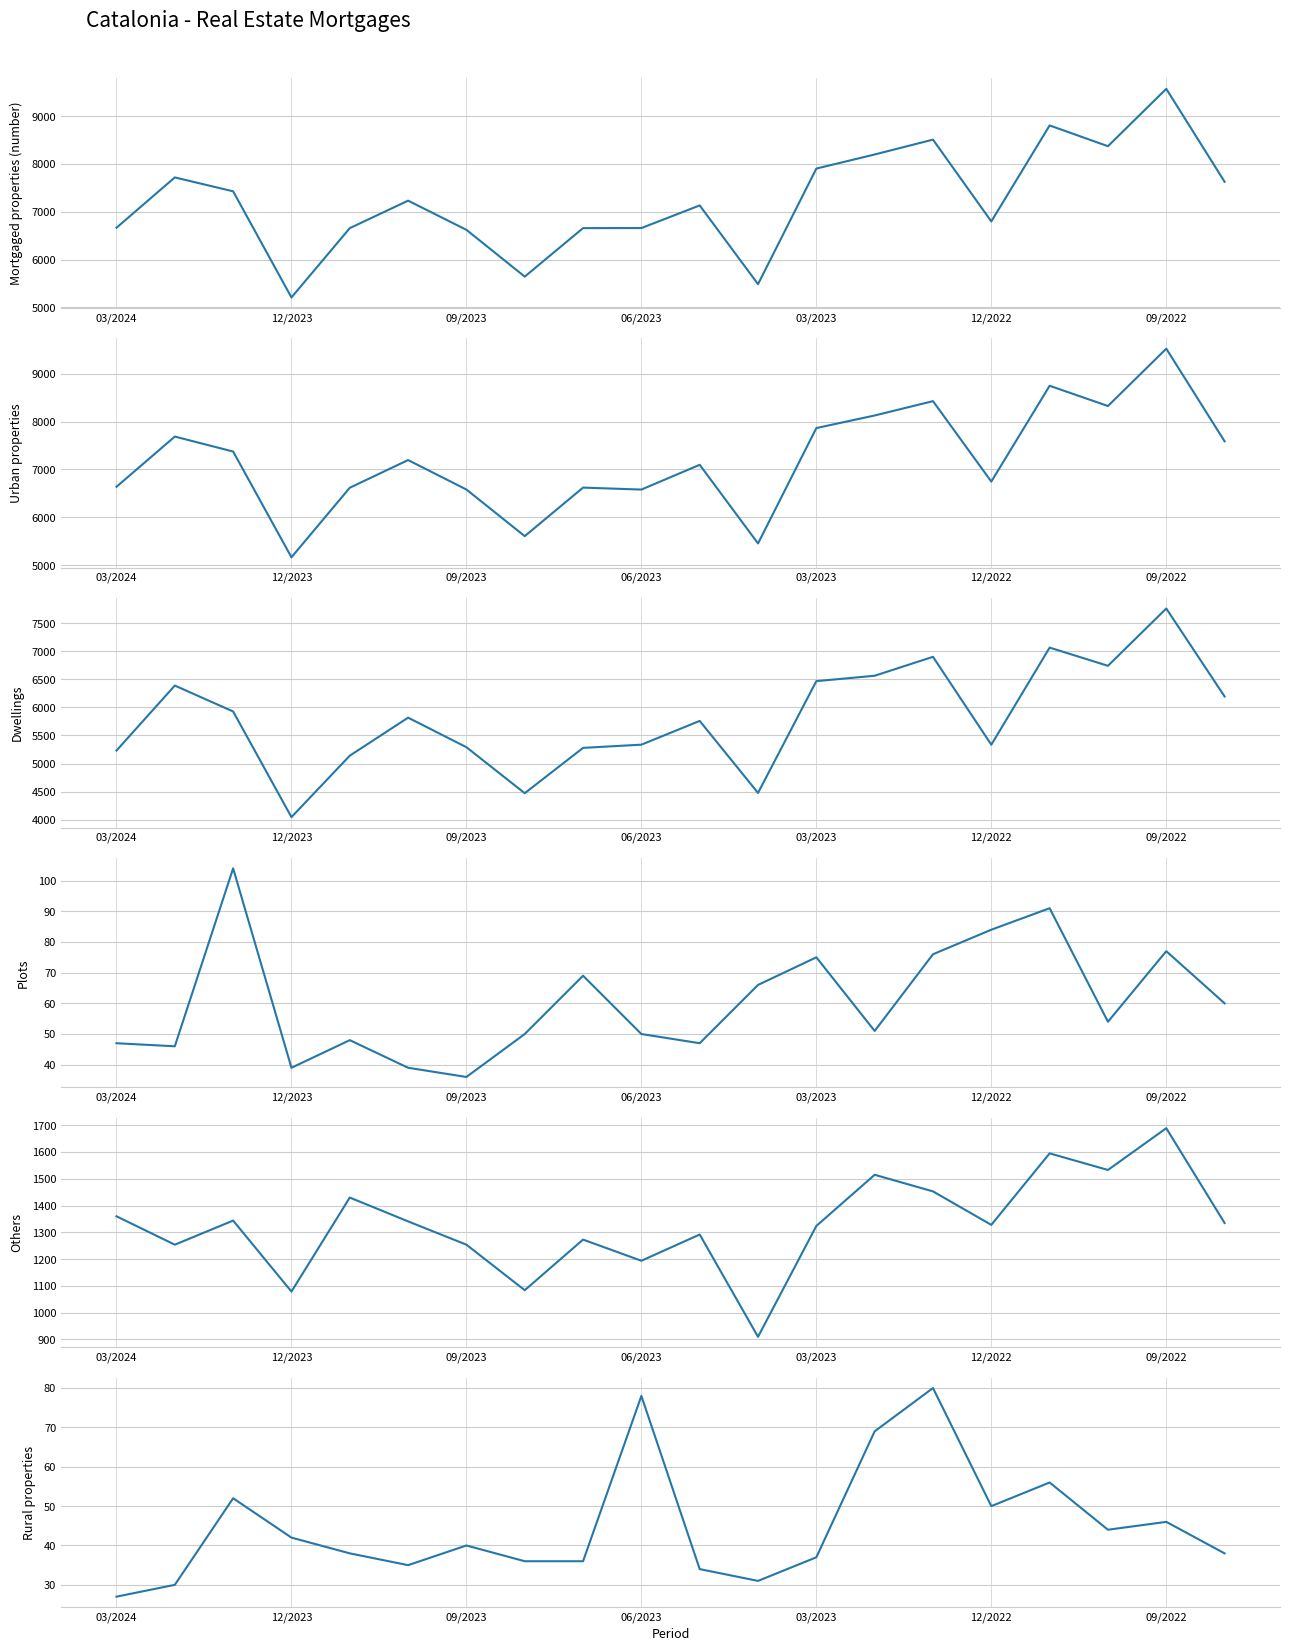

True or false: Rural properties and Urban properties cross at least once.

False